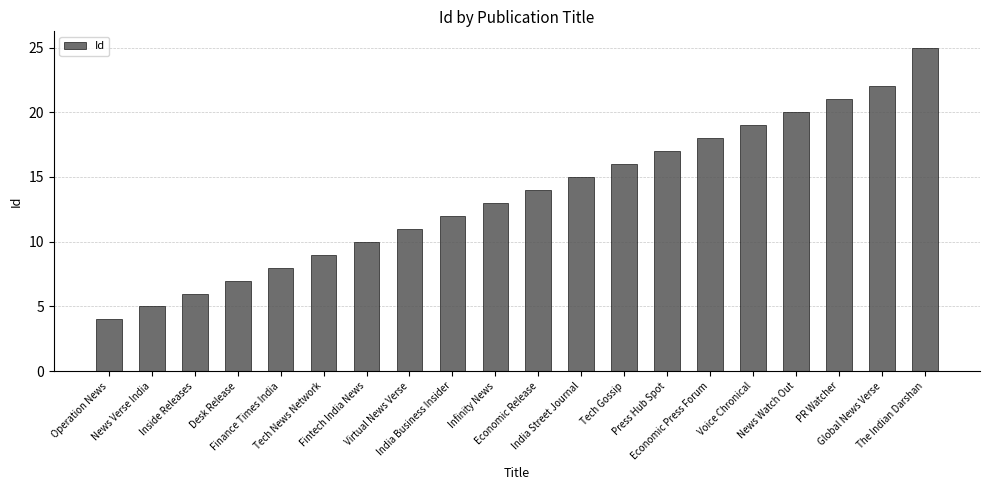

How many data points does each series have?

20